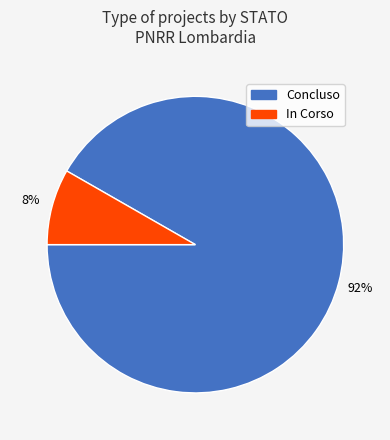

Is there a majority slice in this chart?

Yes